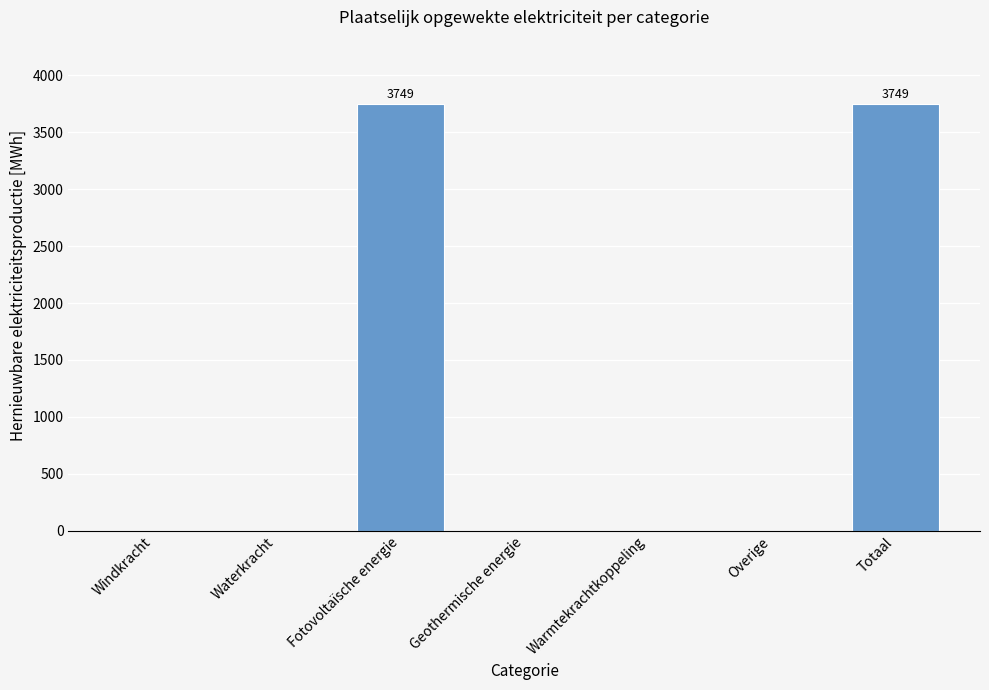

What is the approximate value at Totaal?

3748.9